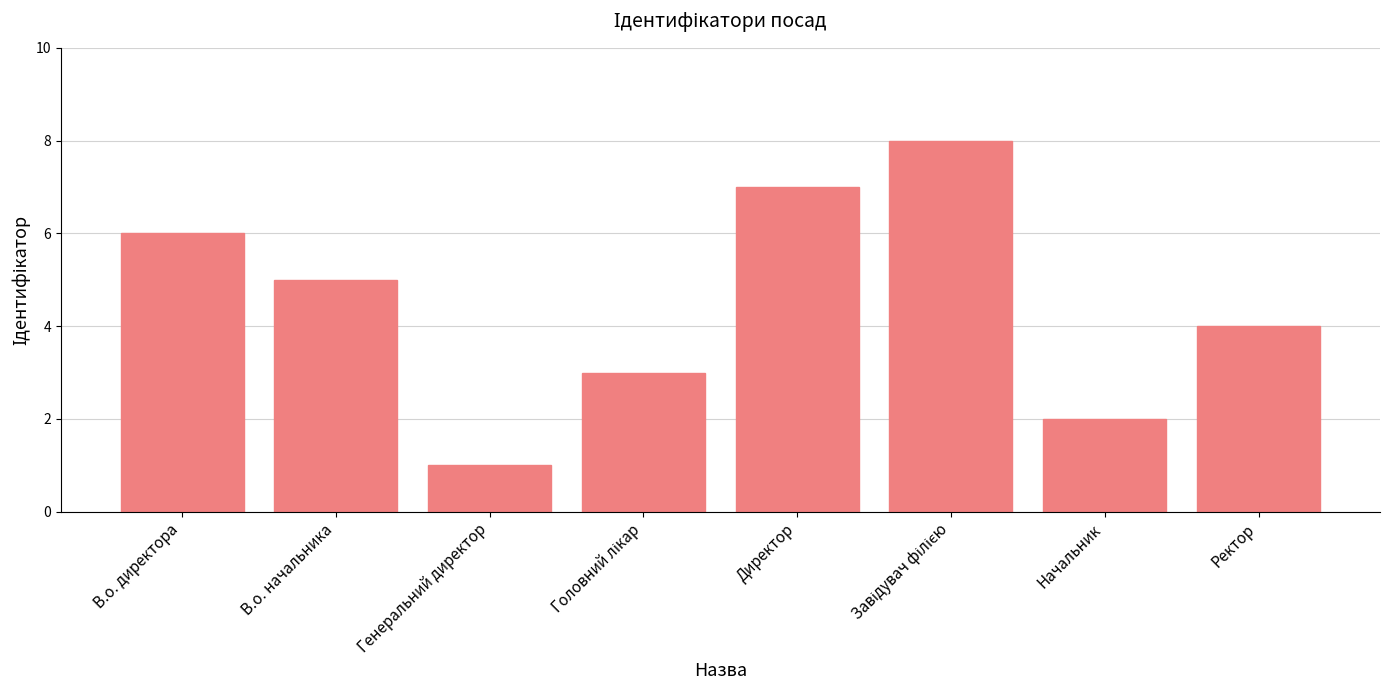

At which category does the chart reach its minimum across all series?

Генеральний директор